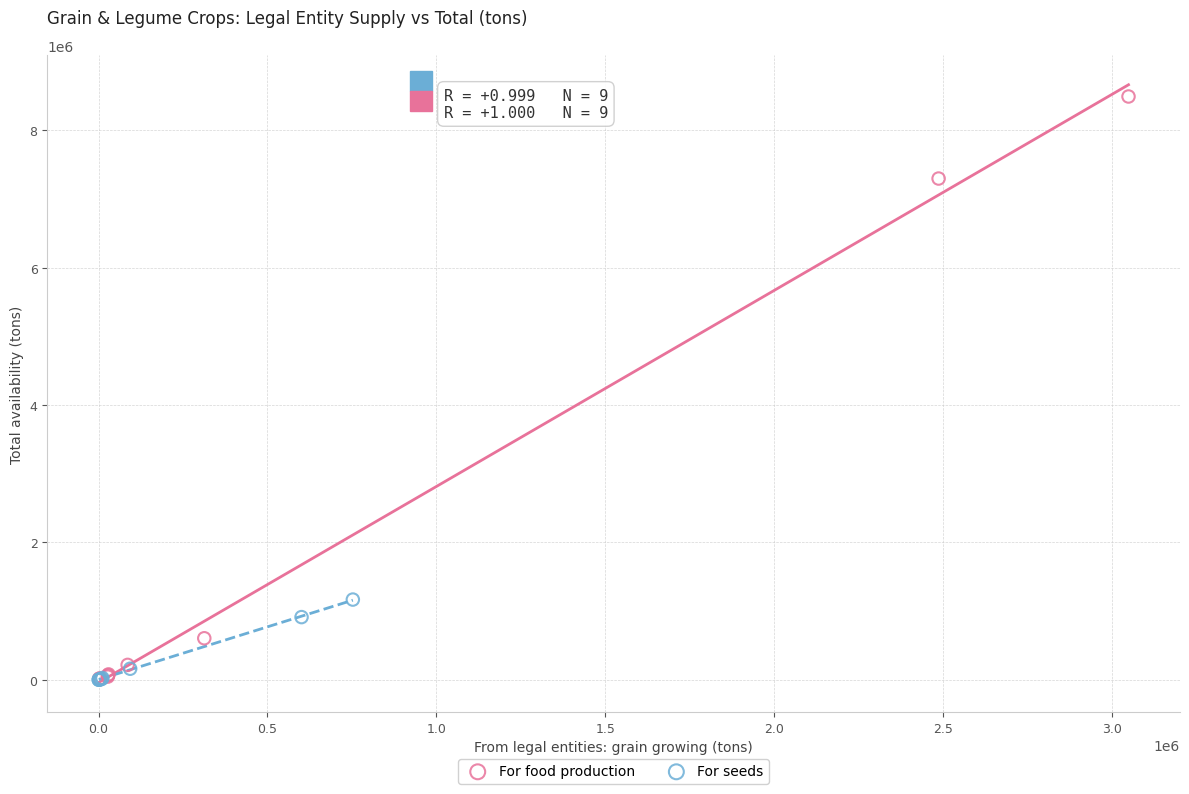

What are all the series names shown in the legend?

For food production, For seeds